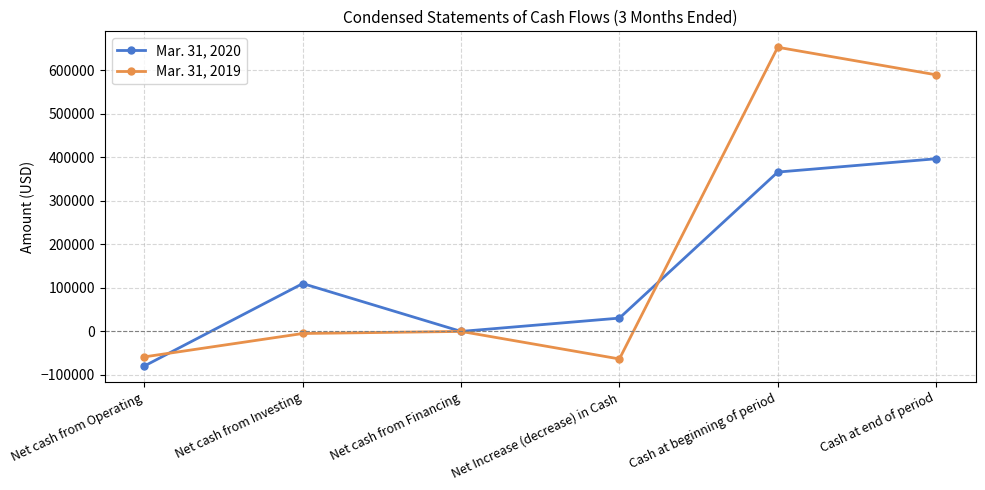

What is the sum of all Mar. 31, 2020 values?

824328